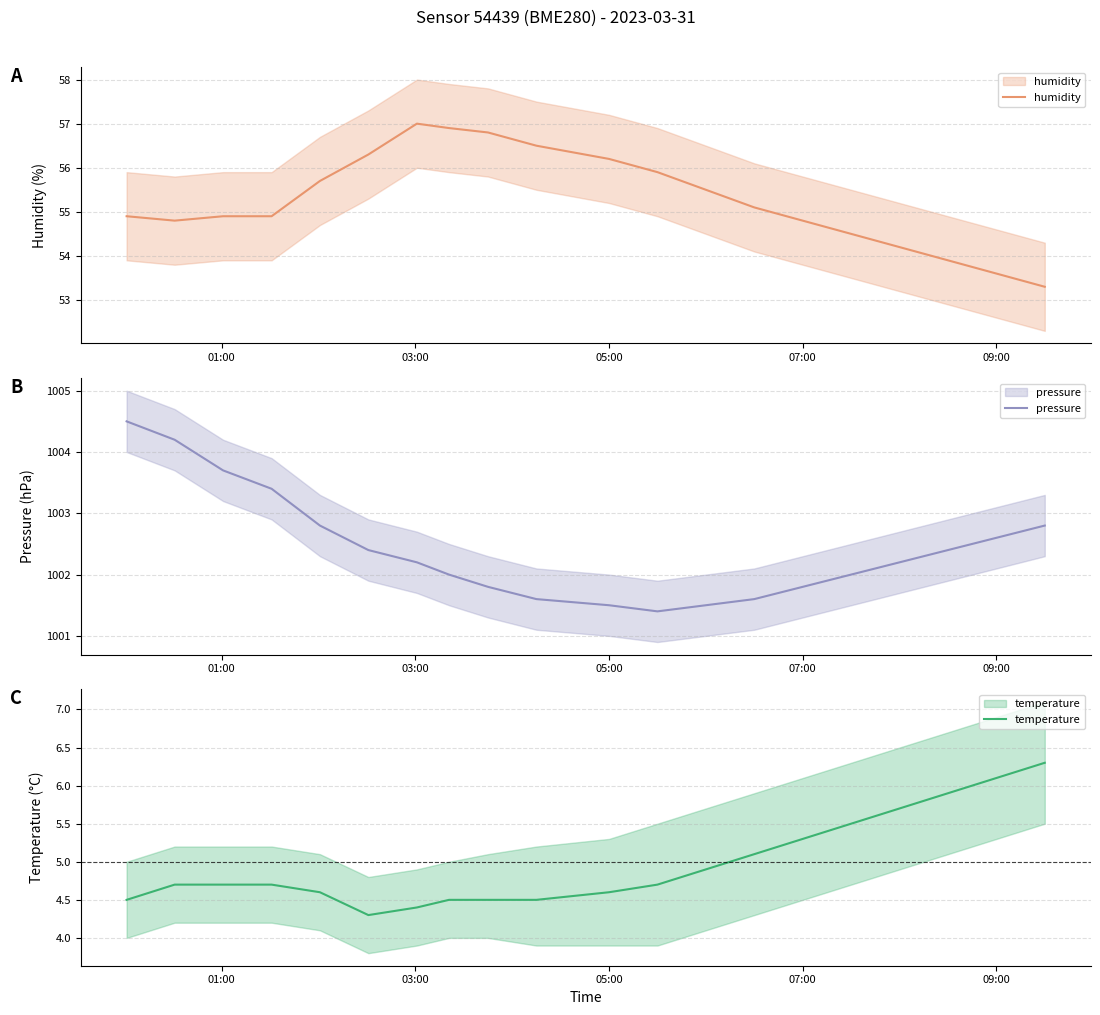

What is the maximum value shown in the chart?

1004.5